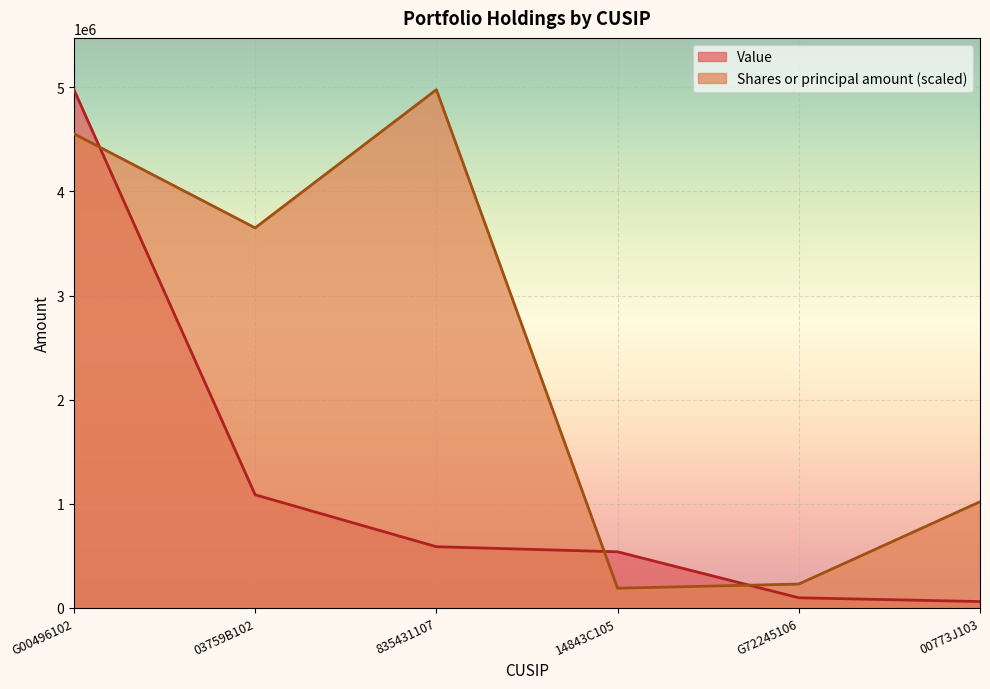

Which has a higher value, G72245106 or G00496102?

G00496102